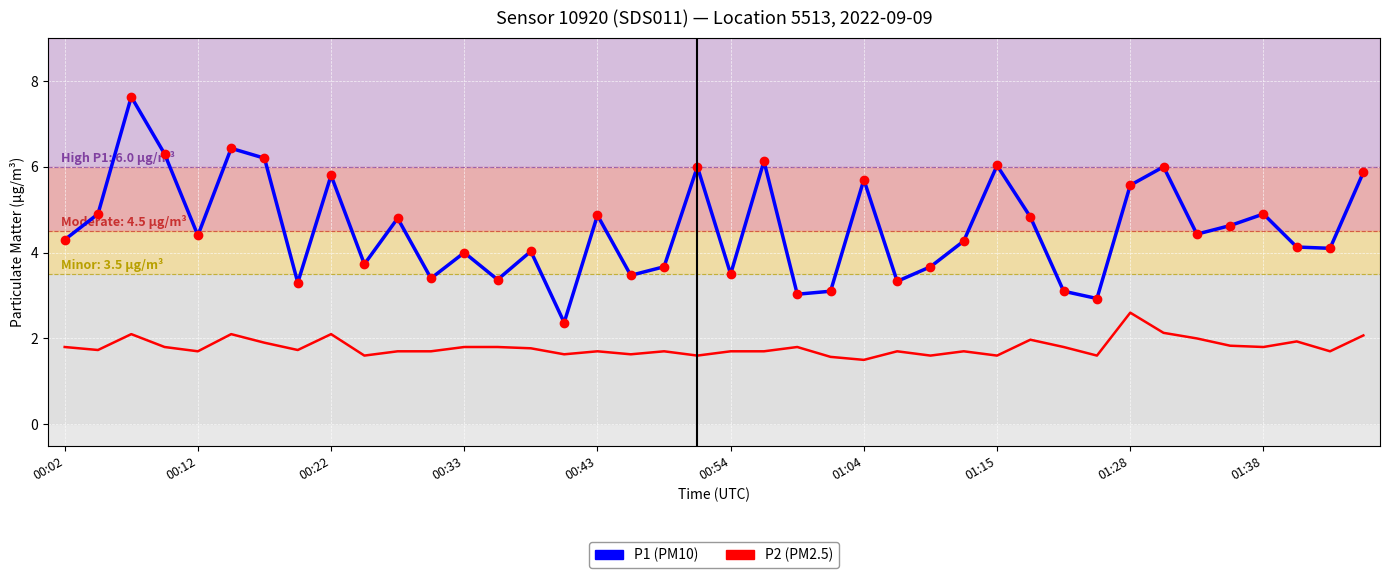

What is the greatest value displayed?

7.6